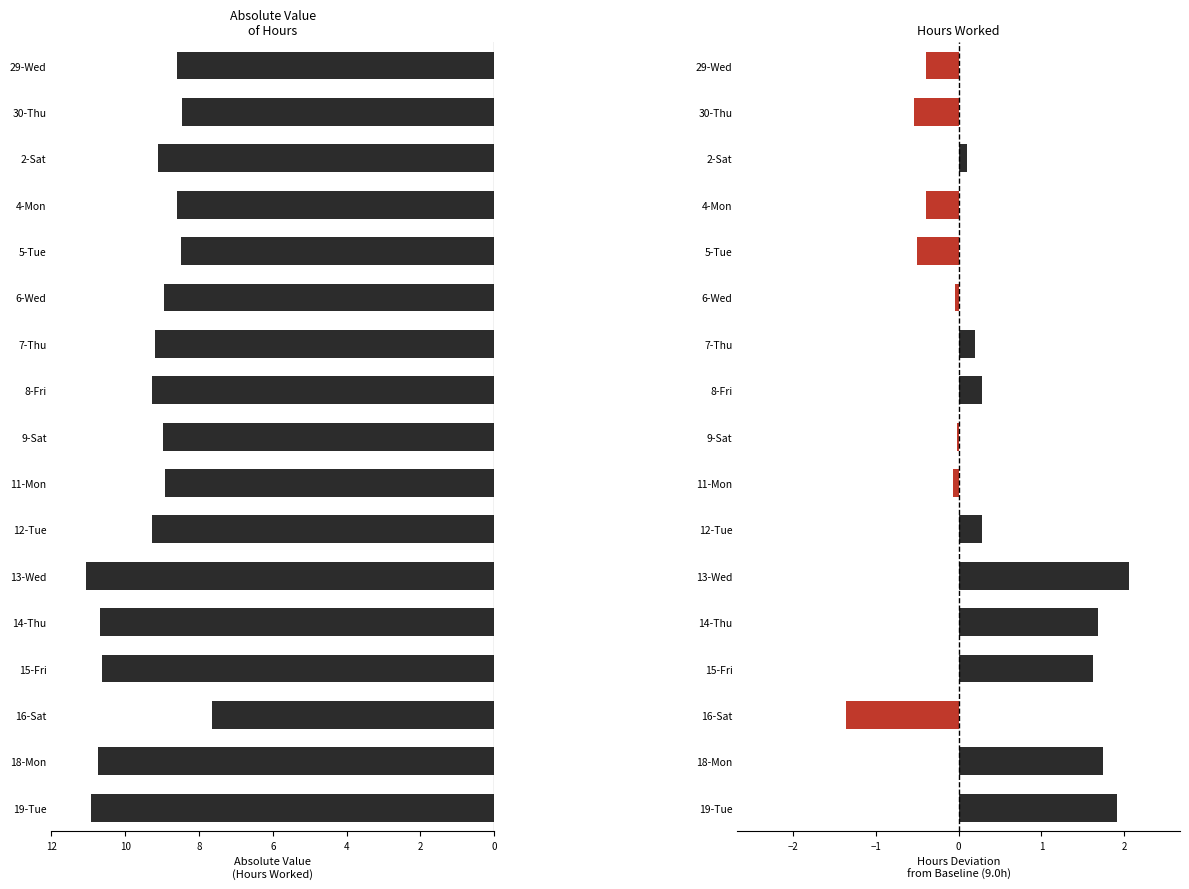

At how many categories does at least one series exceed 8?

16